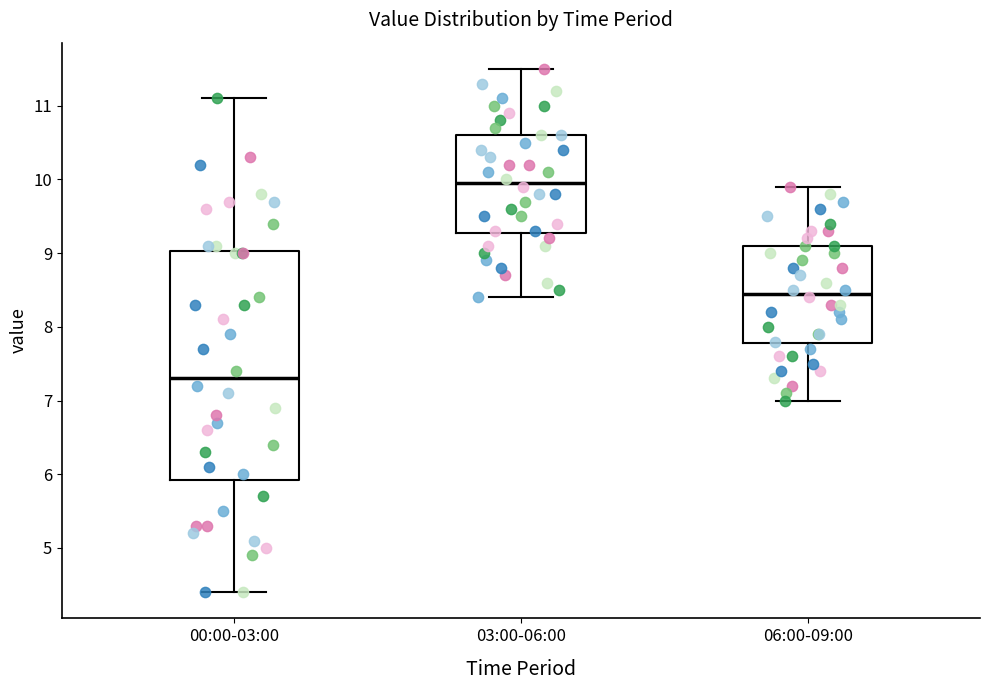

Which box's median line is the lowest?

00:00-03:00